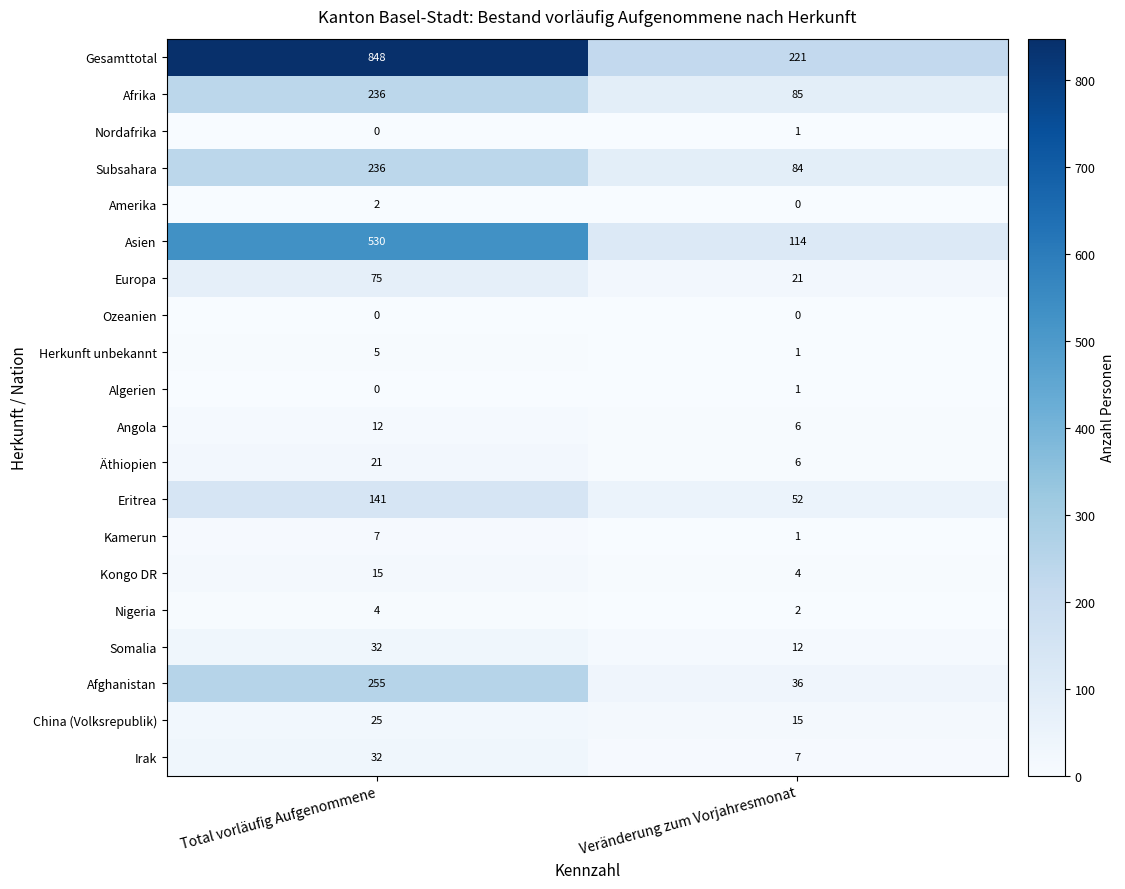

List the labels in order of Afrika value, smallest first.

Veränderung zum Vorjahresmonat, Total vorläufig Aufgenommene